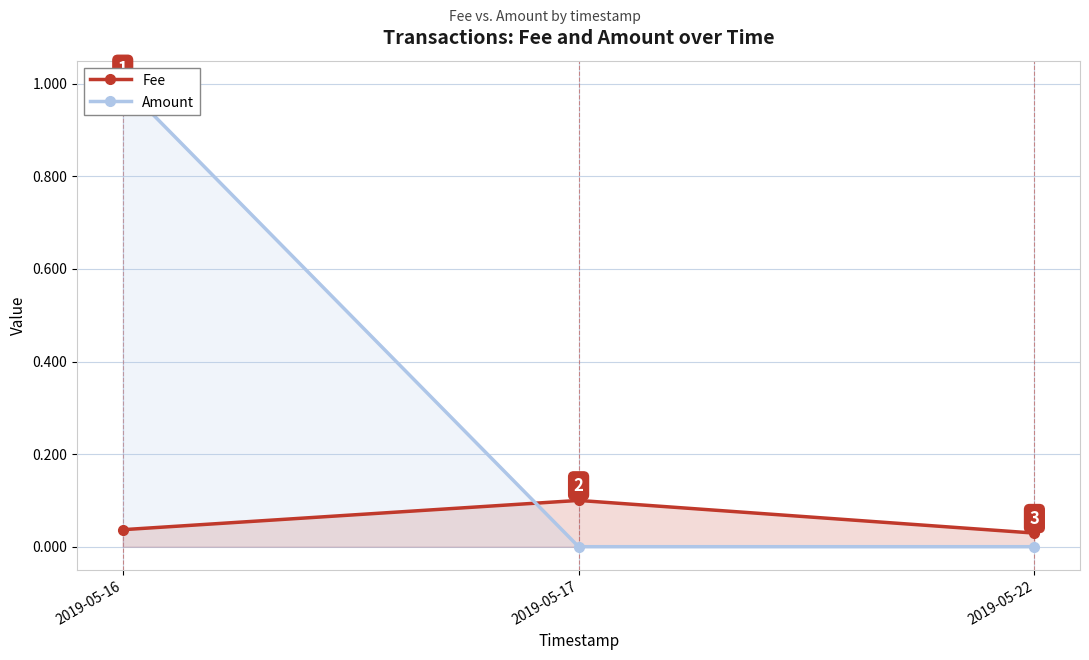

What is the sum of all Fee values?

0.2